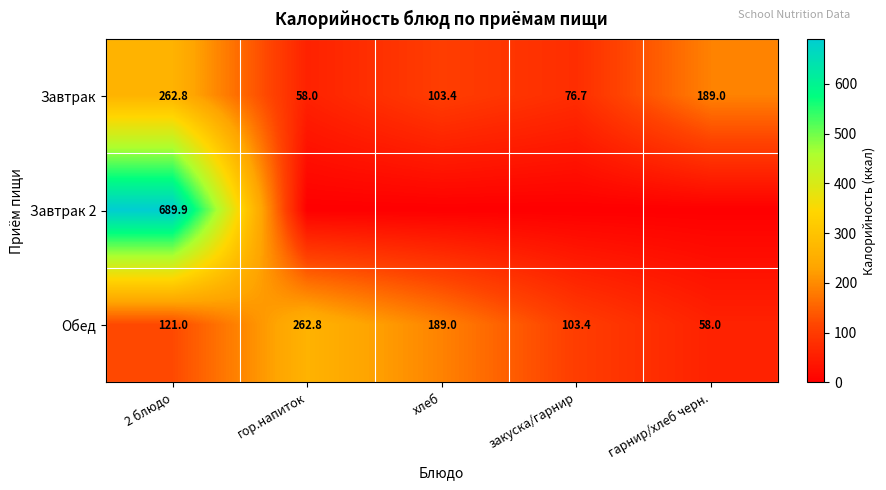

At which label is Завтрак closest to 160?

гарнир/хлеб черн.